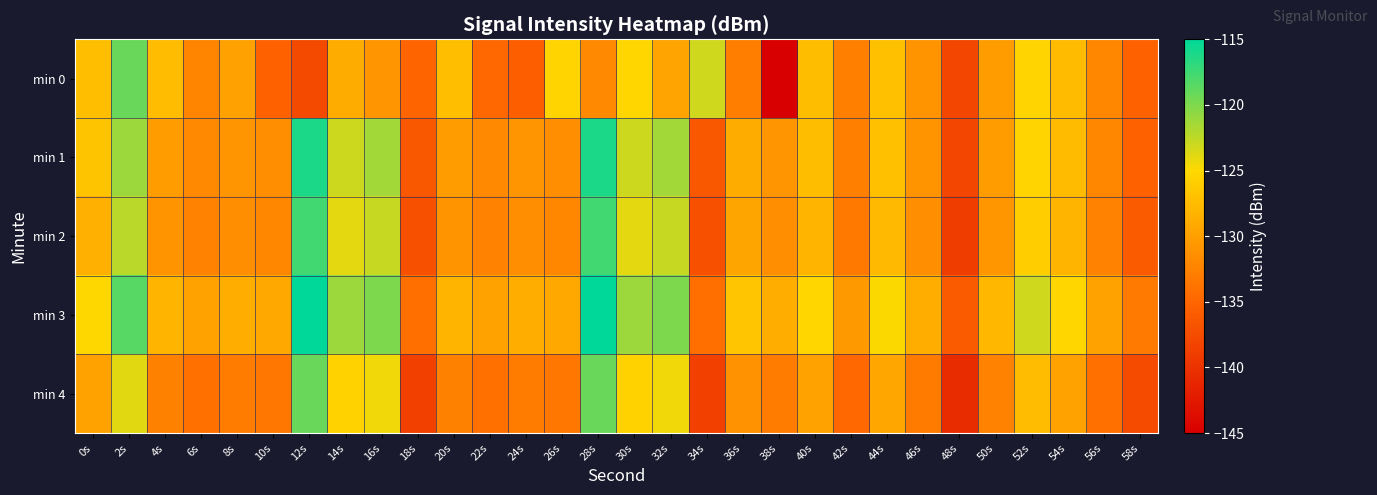

Reading left to right, transcribe all the data shown in this chart.

min 0: 0s=-127.3	2s=-119.2	4s=-127.5	6s=-132.3	8s=-129.8	10s=-135.5	12s=-137.7	14s=-128.9	16s=-130.9	18s=-135.1	20s=-127.3	22s=-134.8	24s=-135.6	26s=-125.3	28s=-132.0	30s=-125.2	32s=-129.5	34s=-123.2	36s=-132.8	38s=-144.9	40s=-127.4	42s=-132.7	44s=-127.1	46s=-131.0	48s=-138.0	50s=-130.3	52s=-125.4	54s=-127.6	56s=-132.0	58s=-135.4
min 1: 0s=-126.8	2s=-121.2	4s=-130.2	6s=-131.9	8s=-130.9	10s=-131.4	12s=-116.1	14s=-123.0	16s=-121.4	18s=-136.4	20s=-130.2	22s=-131.9	24s=-130.9	26s=-131.4	28s=-116.1	30s=-123.0	32s=-121.4	34s=-136.4	36s=-128.9	38s=-130.9	40s=-127.4	42s=-132.7	44s=-127.1	46s=-131.0	48s=-138.0	50s=-130.3	52s=-125.4	54s=-127.6	56s=-132.0	58s=-135.4
min 2: 0s=-128.5	2s=-122.3	4s=-131.0	6s=-132.5	8s=-131.4	10s=-132.0	12s=-117.6	14s=-124.0	16s=-122.8	18s=-137.0	20s=-131.0	22s=-132.5	24s=-131.4	26s=-132.0	28s=-117.6	30s=-124.0	32s=-122.8	34s=-137.0	36s=-129.5	38s=-131.4	40s=-128.1	42s=-133.3	44s=-127.7	46s=-131.5	48s=-139.0	50s=-130.8	52s=-125.9	54s=-128.1	56s=-132.5	58s=-136.0
min 3: 0s=-125.1	2s=-118.5	4s=-128.2	6s=-129.7	8s=-128.6	10s=-129.2	12s=-114.8	14s=-121.2	16s=-120.0	18s=-134.2	20s=-128.2	22s=-129.7	24s=-128.6	26s=-129.2	28s=-114.8	30s=-121.2	32s=-120.0	34s=-134.2	36s=-126.7	38s=-128.6	40s=-125.3	42s=-130.5	44s=-124.9	46s=-128.7	48s=-136.2	50s=-128.0	52s=-123.1	54s=-125.3	56s=-129.7	58s=-133.2
min 4: 0s=-129.7	2s=-123.9	4s=-132.6	6s=-134.1	8s=-133.0	10s=-133.6	12s=-119.2	14s=-125.6	16s=-124.4	18s=-138.6	20s=-132.6	22s=-134.1	24s=-133.0	26s=-133.6	28s=-119.2	30s=-125.6	32s=-124.4	34s=-138.6	36s=-131.1	38s=-133.0	40s=-129.7	42s=-134.9	44s=-129.3	46s=-133.1	48s=-140.6	50s=-132.4	52s=-127.5	54s=-129.7	56s=-134.1	58s=-137.6